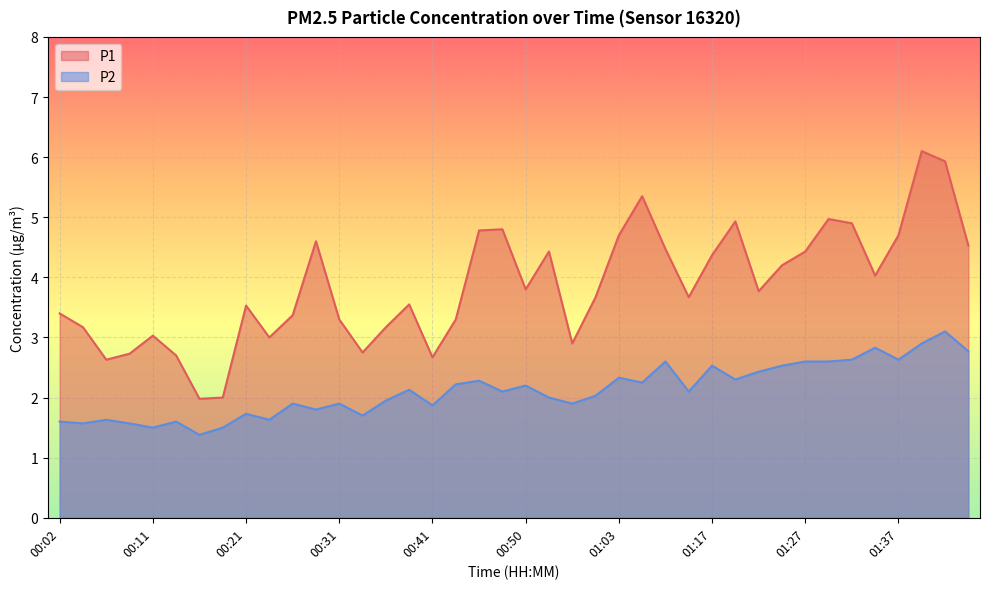

Between 00:58 and 01:22, which series saw the biggest shift?

P2